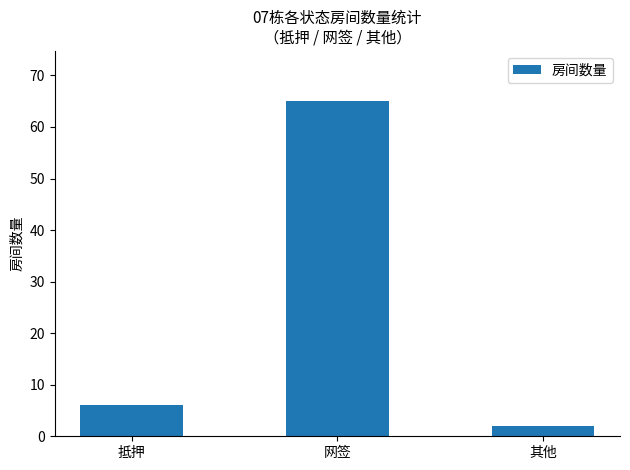

What is the change in value from 抵押 to 网签?

+59